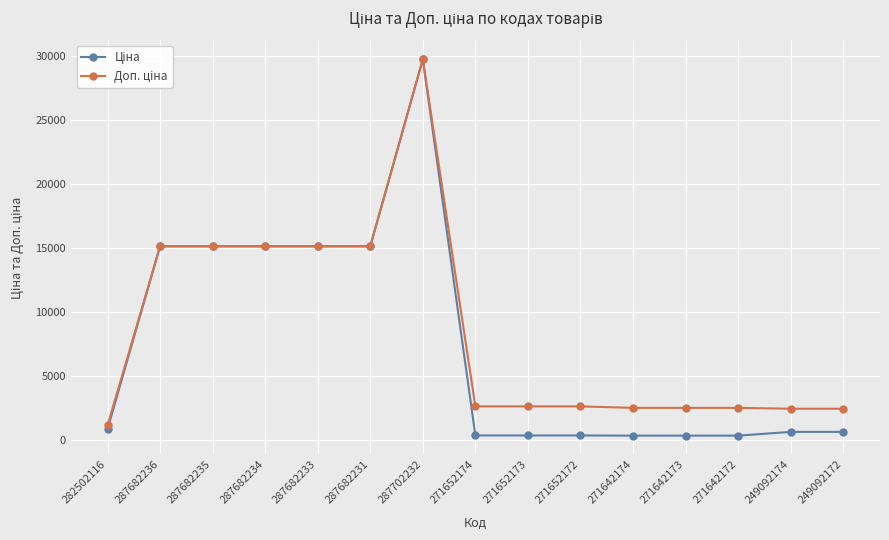

At which category does the chart reach its peak across all series?

287702232